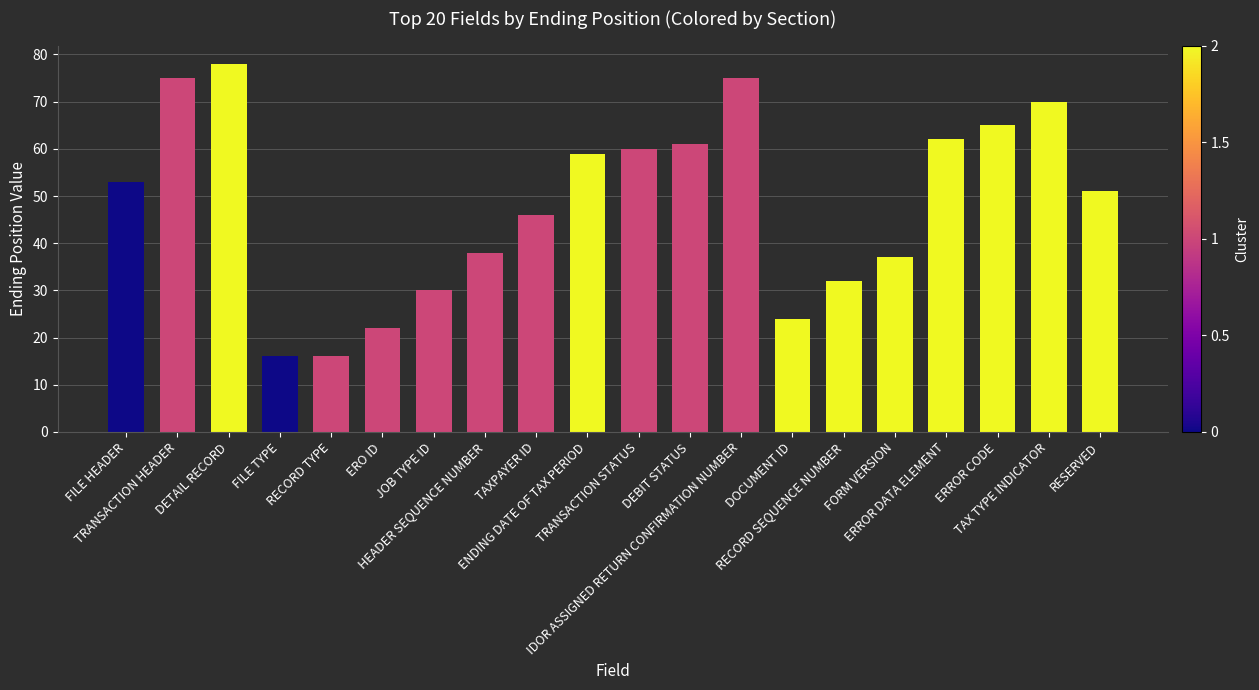

What is the value of the 1st bar from the left?

53